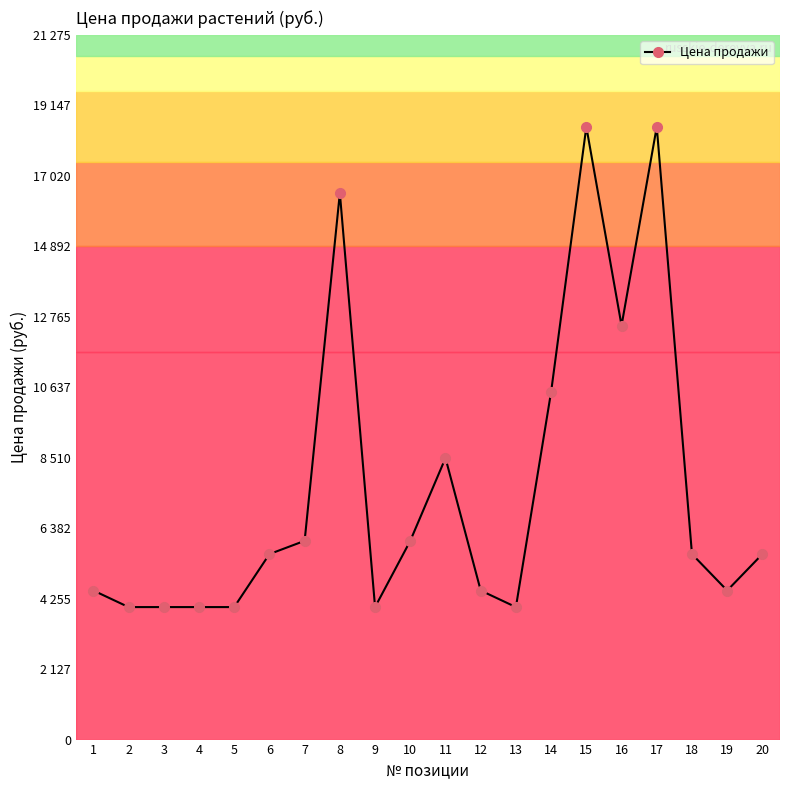

What is the maximum value shown in the chart?

18500